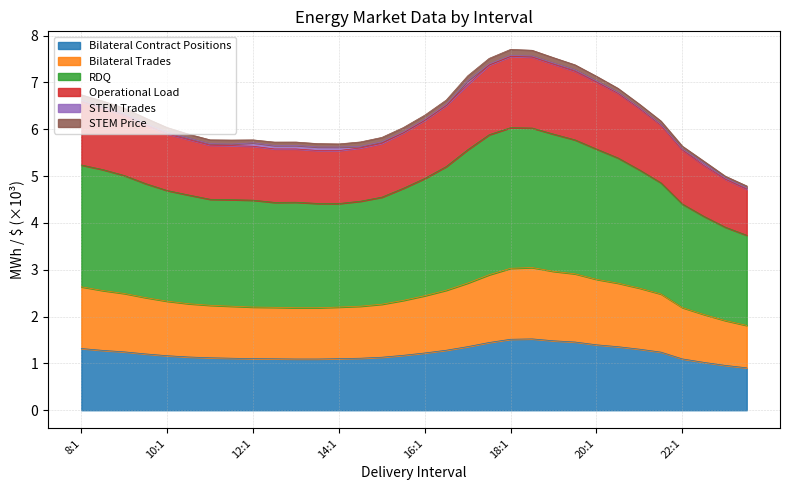

The value of RDQ at 20:2 is 9.1. True or false?

False